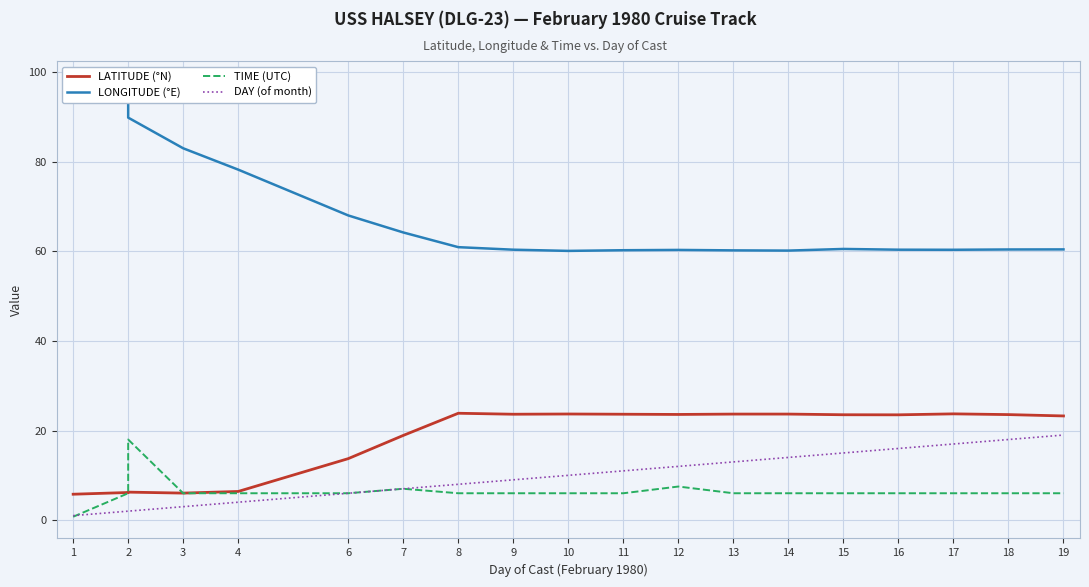

At which category does the chart reach its minimum across all series?

1